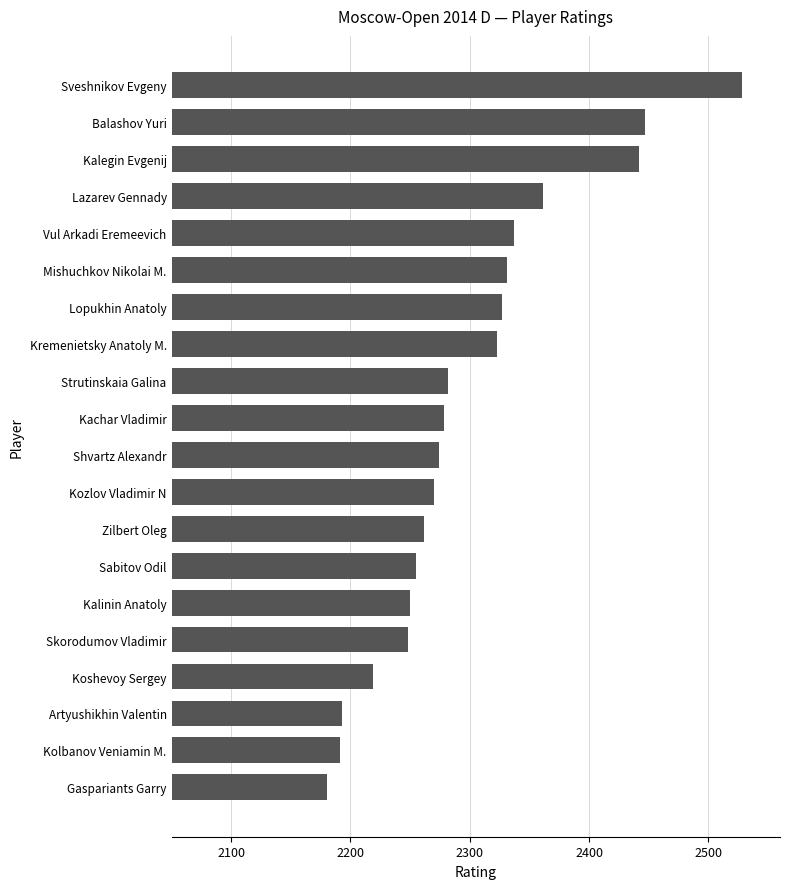

Does the chart contain stacked bars?

No